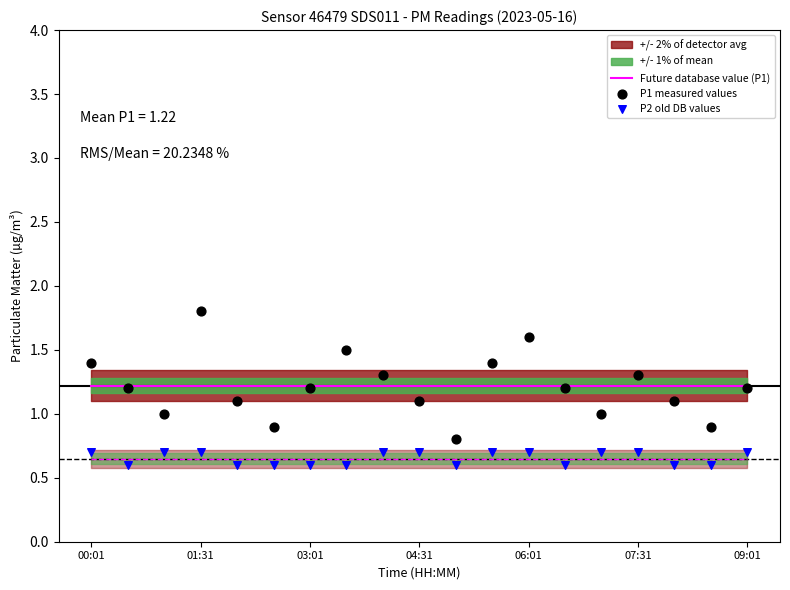

Is the value of P1 measured values at 9 greater than the value of P2 old DB values at 10?

Yes